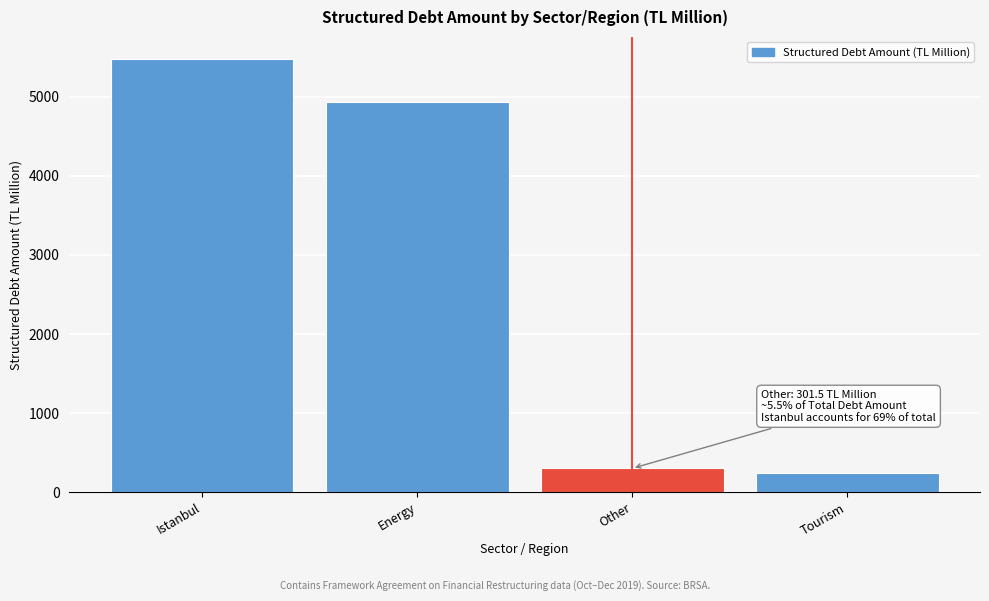

Reading left to right, what are all the values shown in this chart?

5479.8	4934.1	301.5	244.2